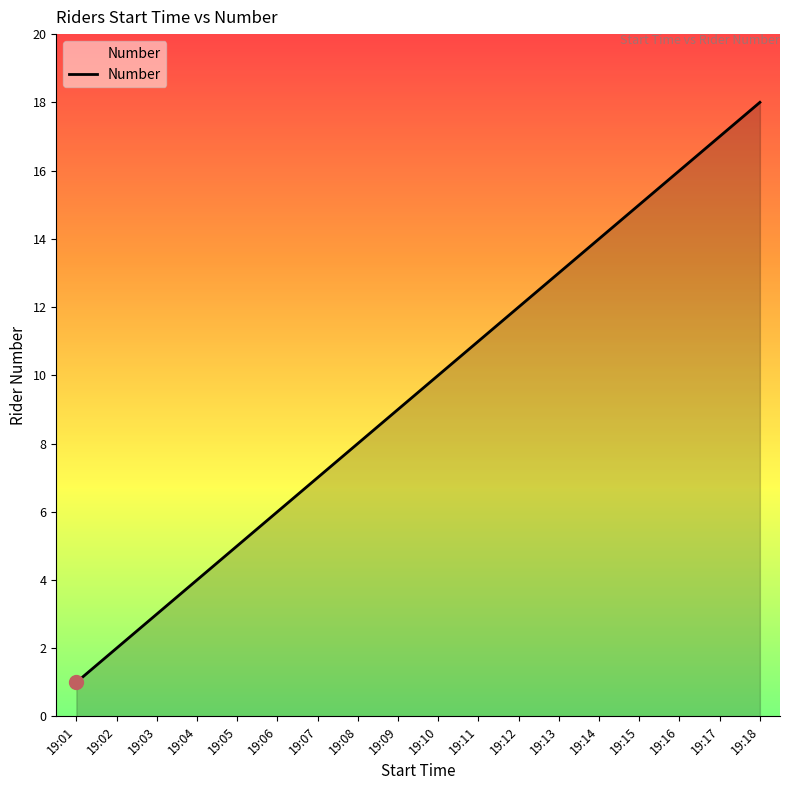

What is the difference between the maximum and minimum values?

17